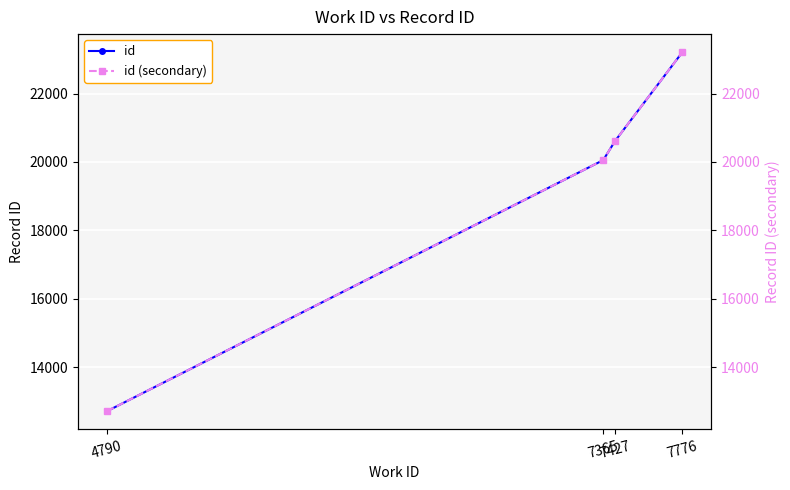

True or false: id (secondary) and id intersect in this chart.

False